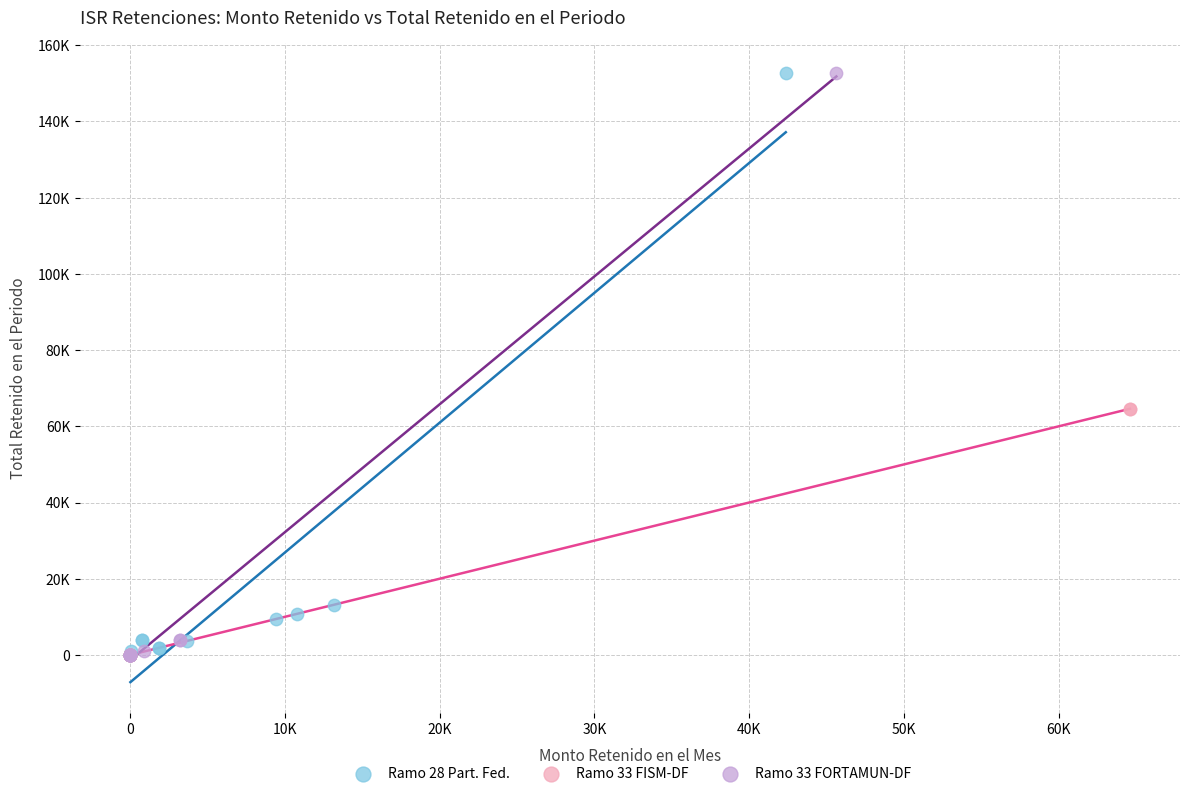

What are all the series names shown in the legend?

Ramo 28 Part. Fed., Ramo 33 FISM-DF, Ramo 33 FORTAMUN-DF